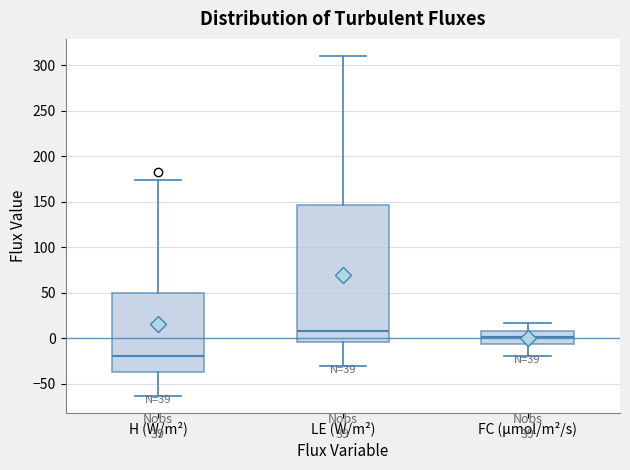

Where does the upper whisker of the box for FC (µmol/m²/s) end on the y-axis? The values are not printed on the chart, so give them approximately, as read against the axis.

15